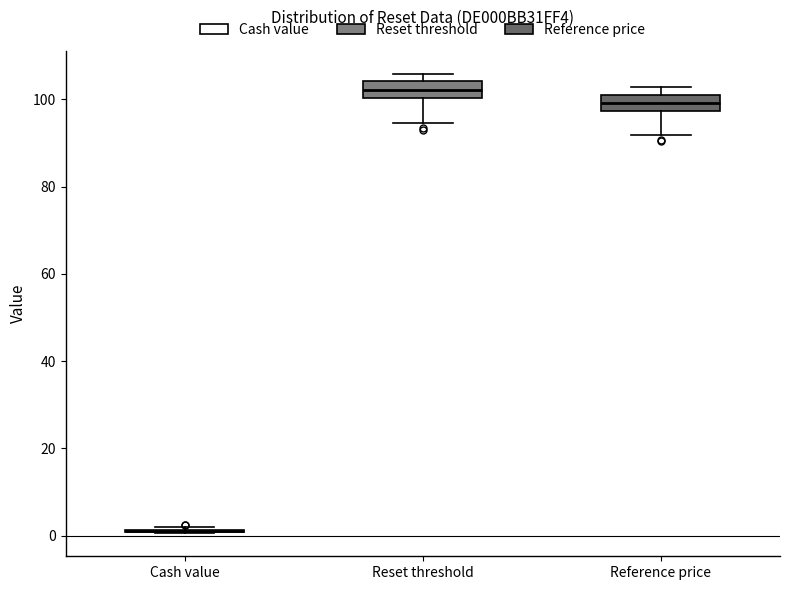

Where is the lower edge of the box for Reset threshold on the y-axis? The values are not printed on the chart, so give them approximately, as read against the axis.

100